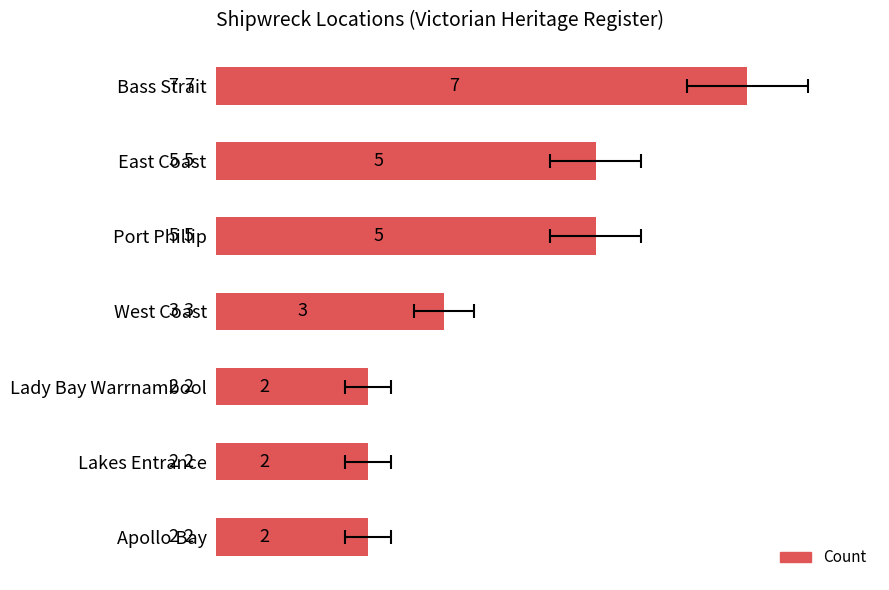

True or false: the data shows 7 at Bass Strait.

True